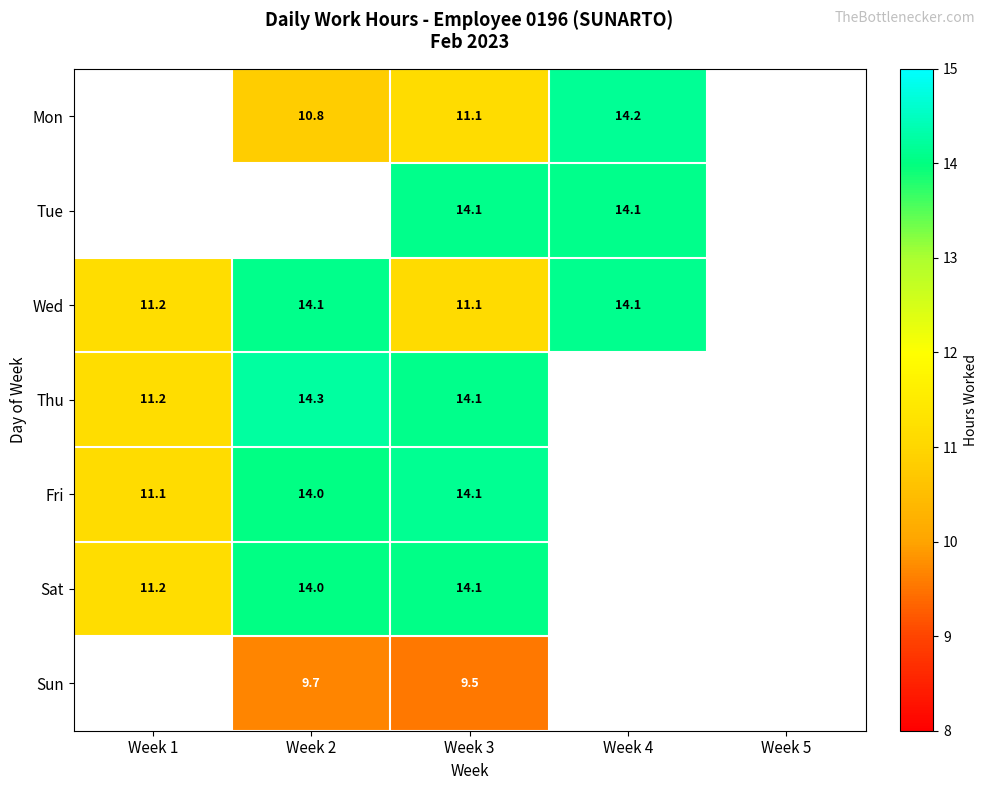

Which label corresponds to the largest value in the chart?

Week 2